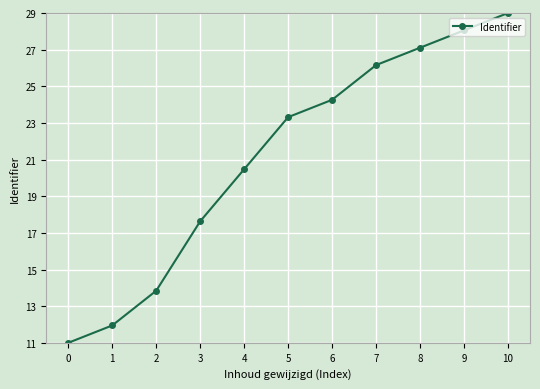

What is the value of the 9th point from the left?

27.1